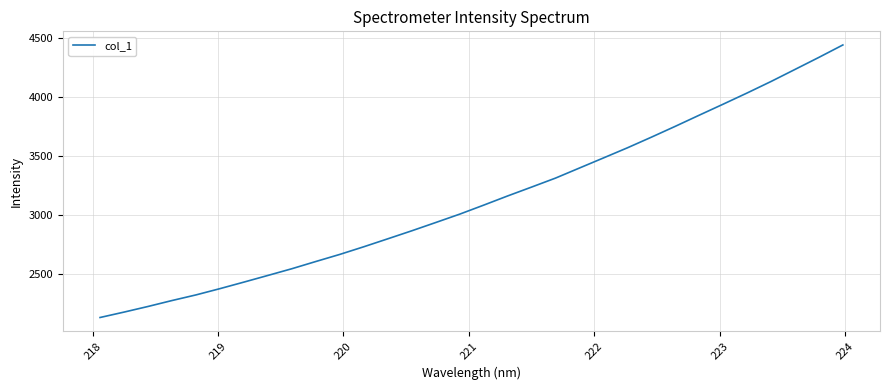

What is the minimum value shown in the chart?

2133.2